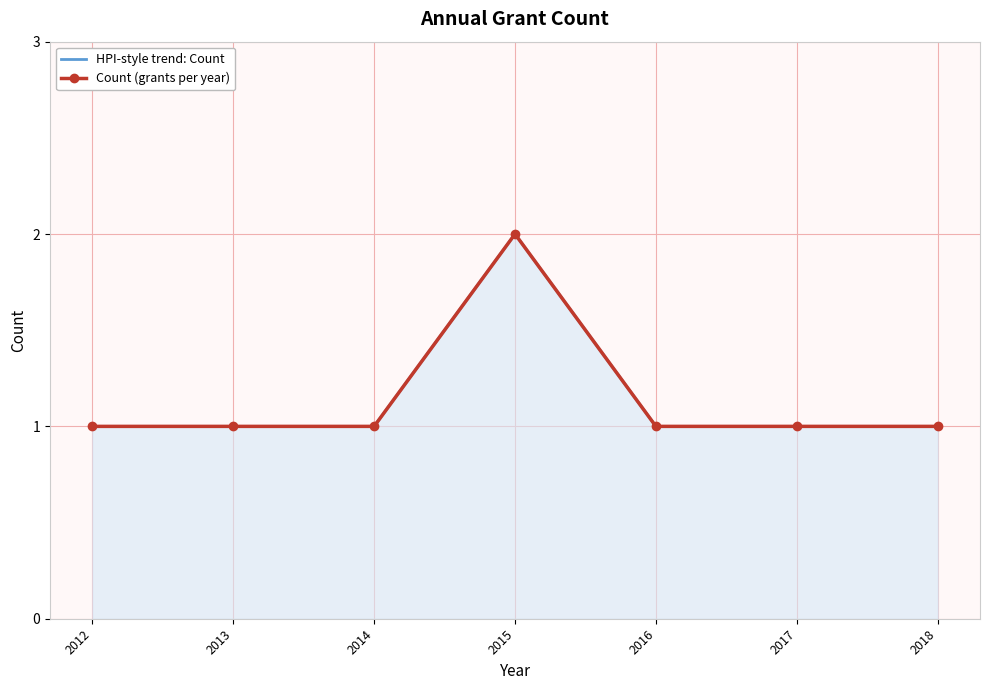

What is the sum of all Count (grants per year) values?

8